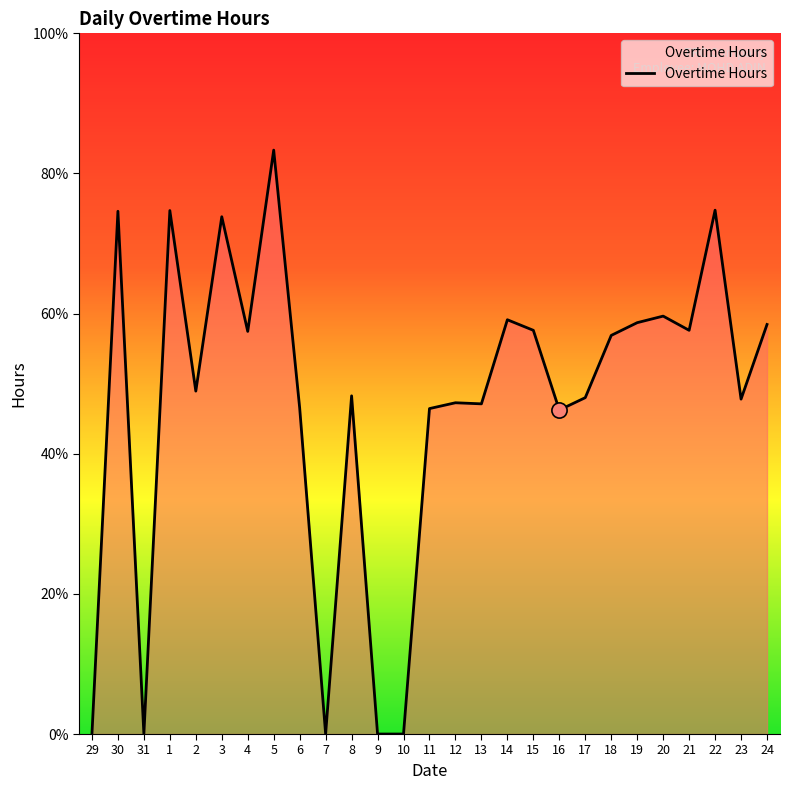

Is this an area chart (filled region under the line)?

Yes